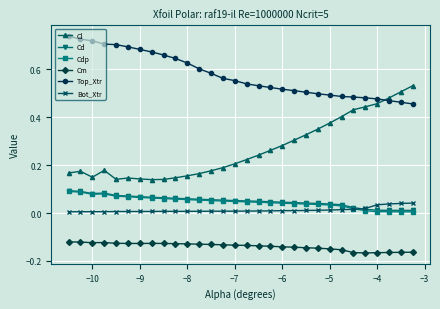

Which series has the largest total across all categories?

Top_Xtr